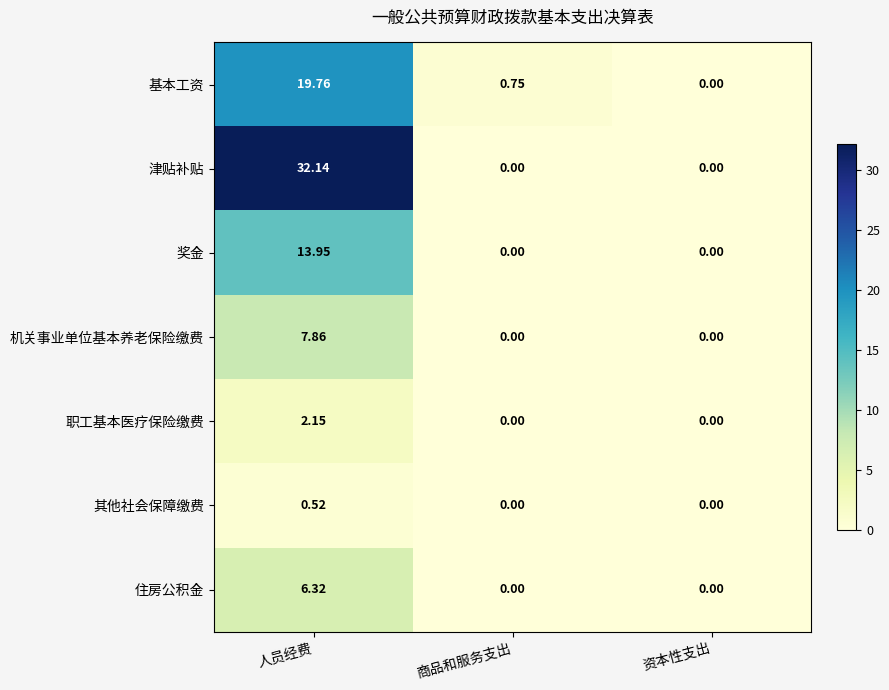

Rank the series by their maximum value, from highest to lowest.

津贴补贴, 基本工资, 奖金, 机关事业单位基本养老保险缴费, 住房公积金, 职工基本医疗保险缴费, 其他社会保障缴费